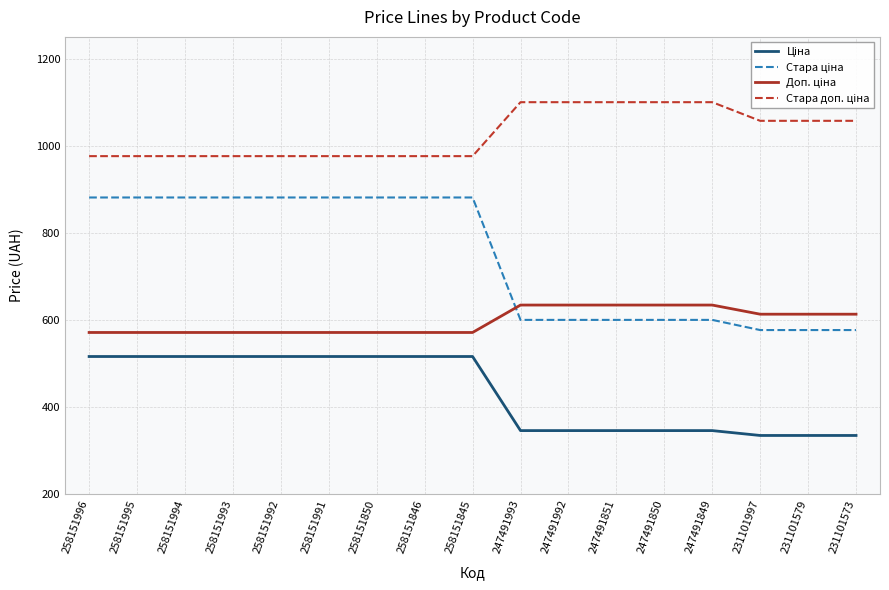

What is the total value across all series at 247491850?

2679.5